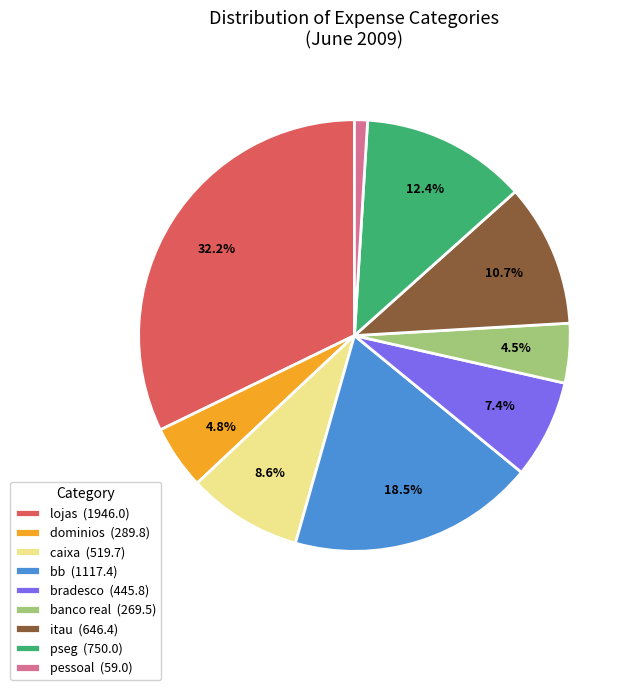

What is the ratio of the value at dominios (289.8) to the value at itau (646.4)?

0.4